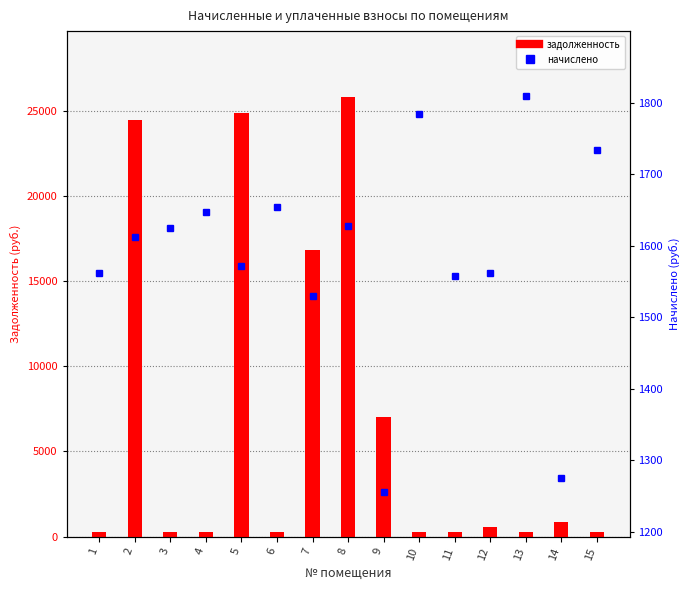

Where is задолженность nearest to the value 13031?

7